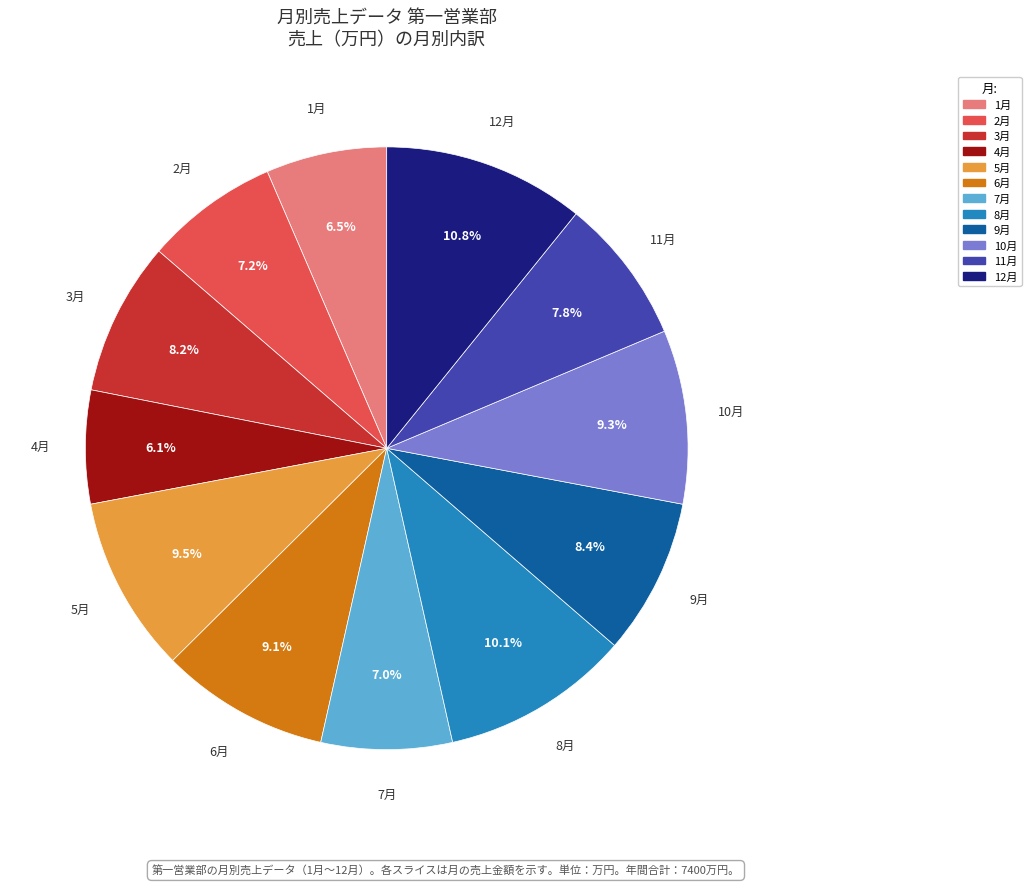

Does any single category account for the majority?

No